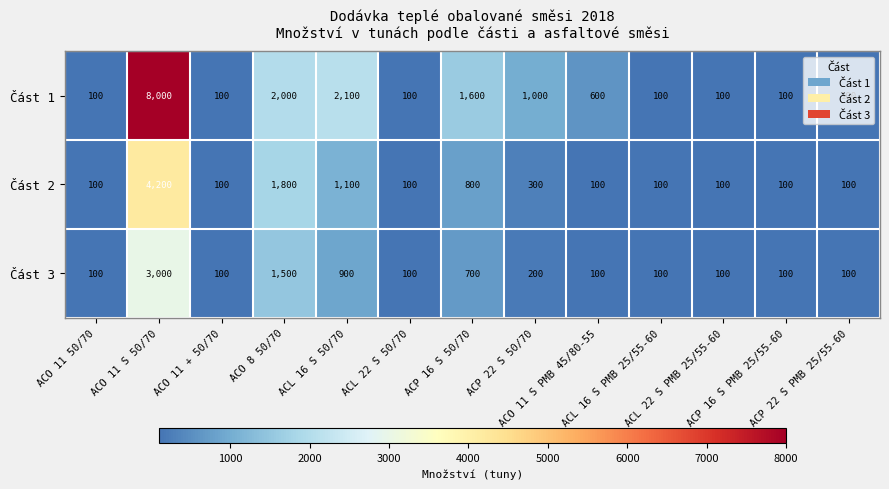

What is the smallest value displayed?

100